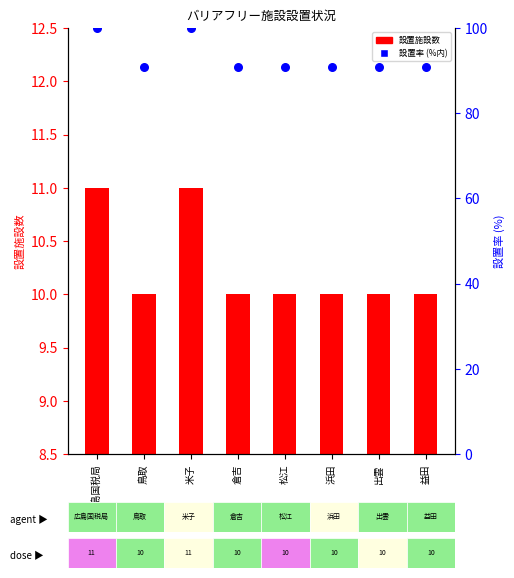

Is the value of 設置率 (%) at 出雲 greater than the value of 設置施設数 at 米子?

Yes